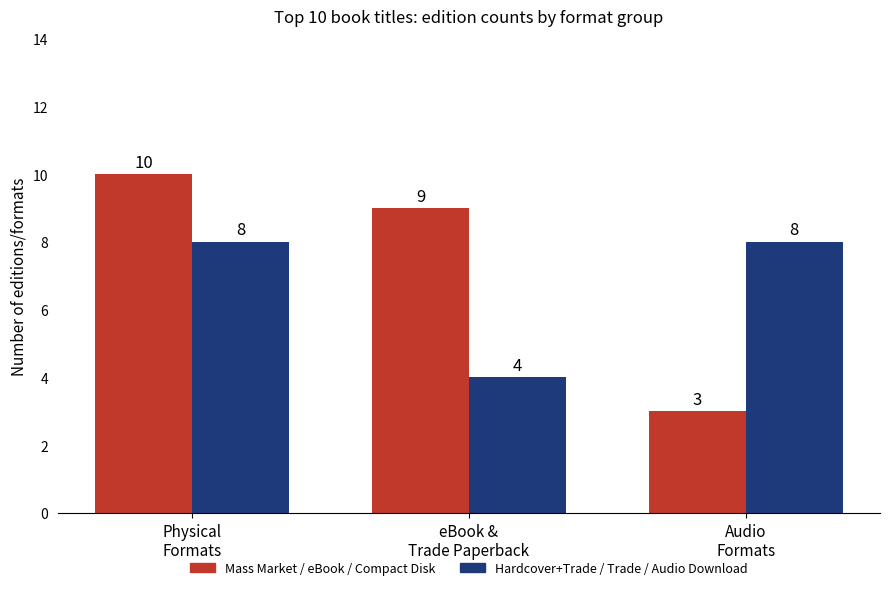

What is the minimum value shown in the chart?

3